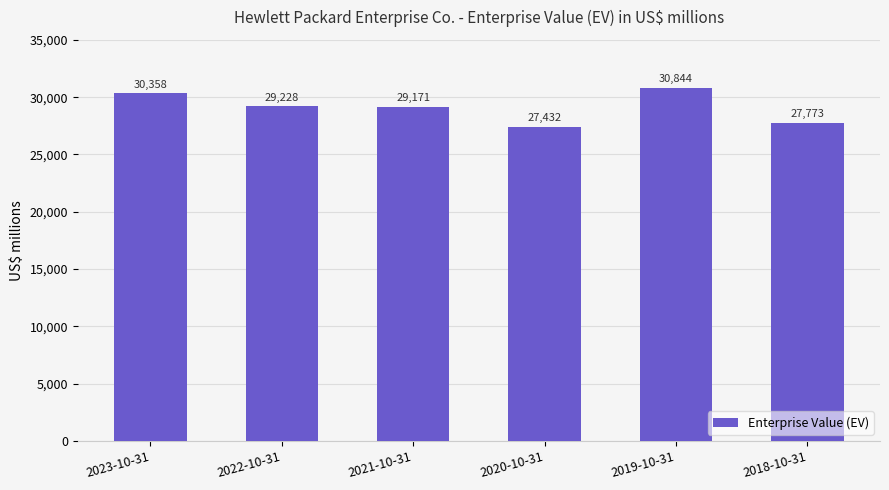

What is the change in value from 2023-10-31 to 2019-10-31?

+486